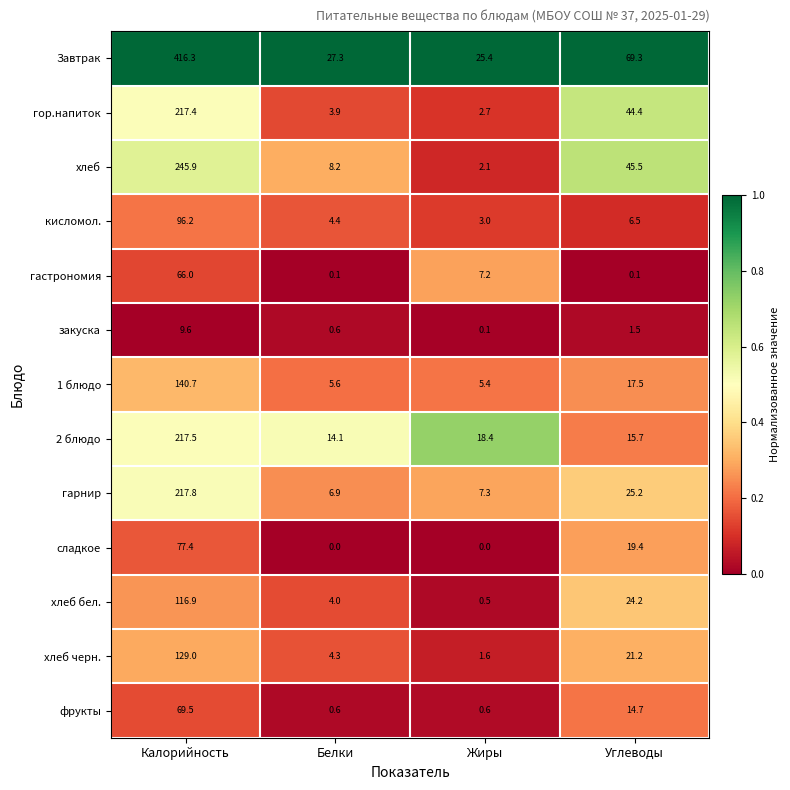

Which series has the widest spread of values?

Завтрак